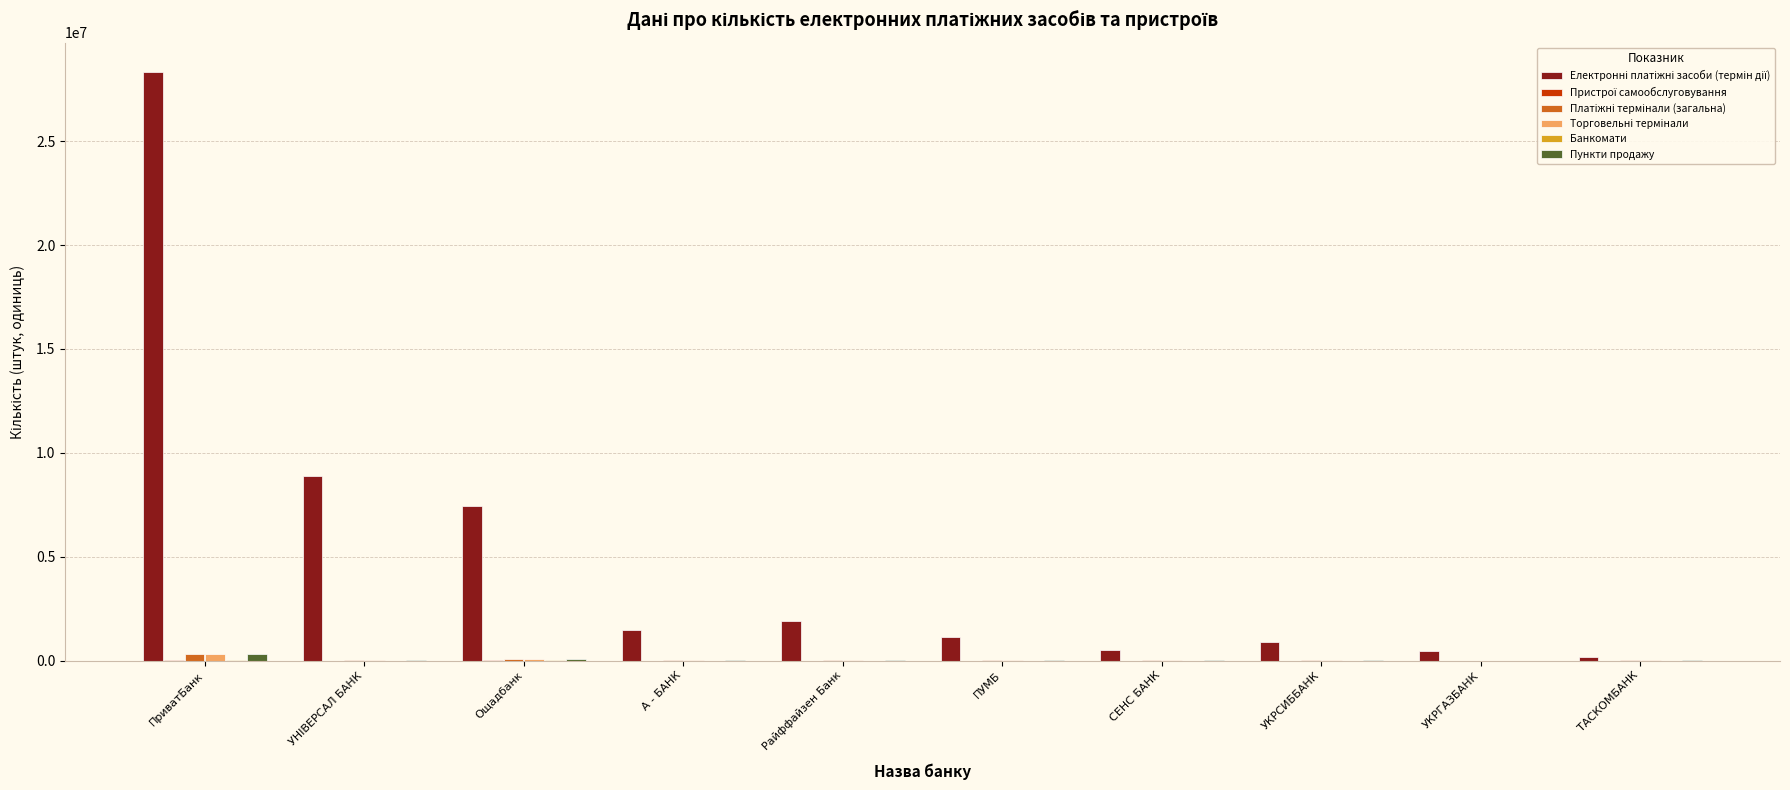

What is the maximum value shown in the chart?

28327966